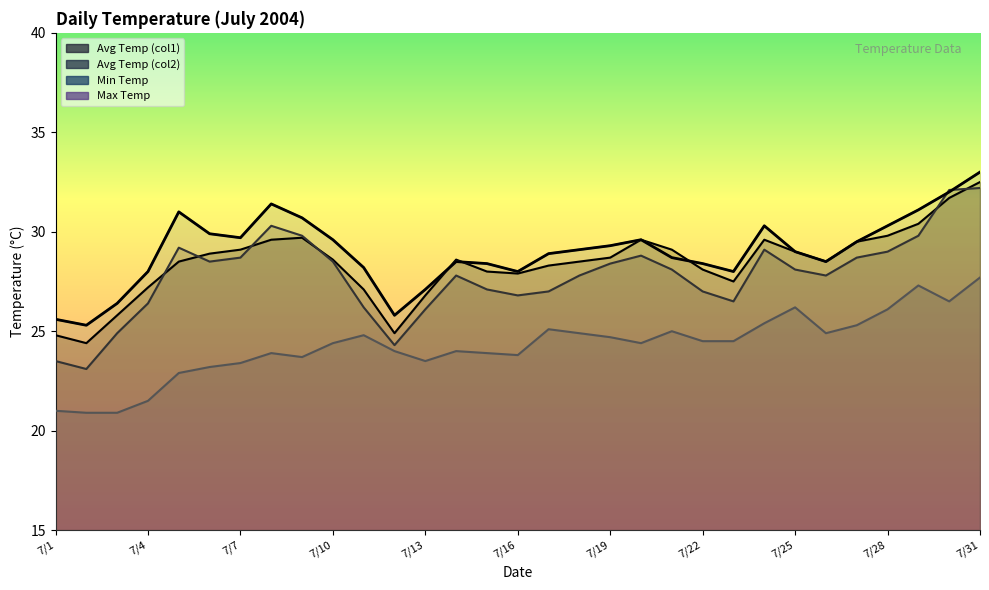

At which category does Avg Temp (col1) reach its first local peak?

7/9